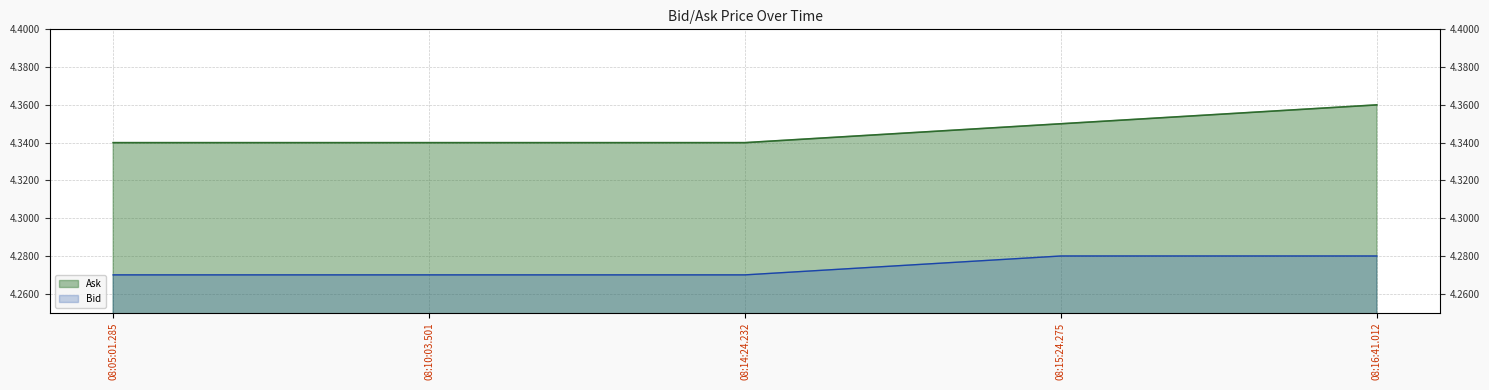

At which category is the sum across all series the highest?

08:16:41.012